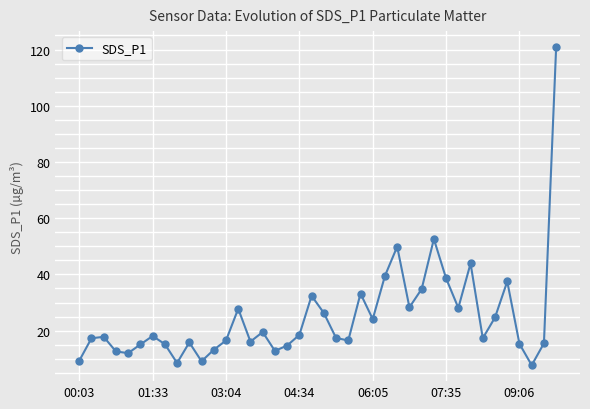

What is the smallest value displayed?

7.7